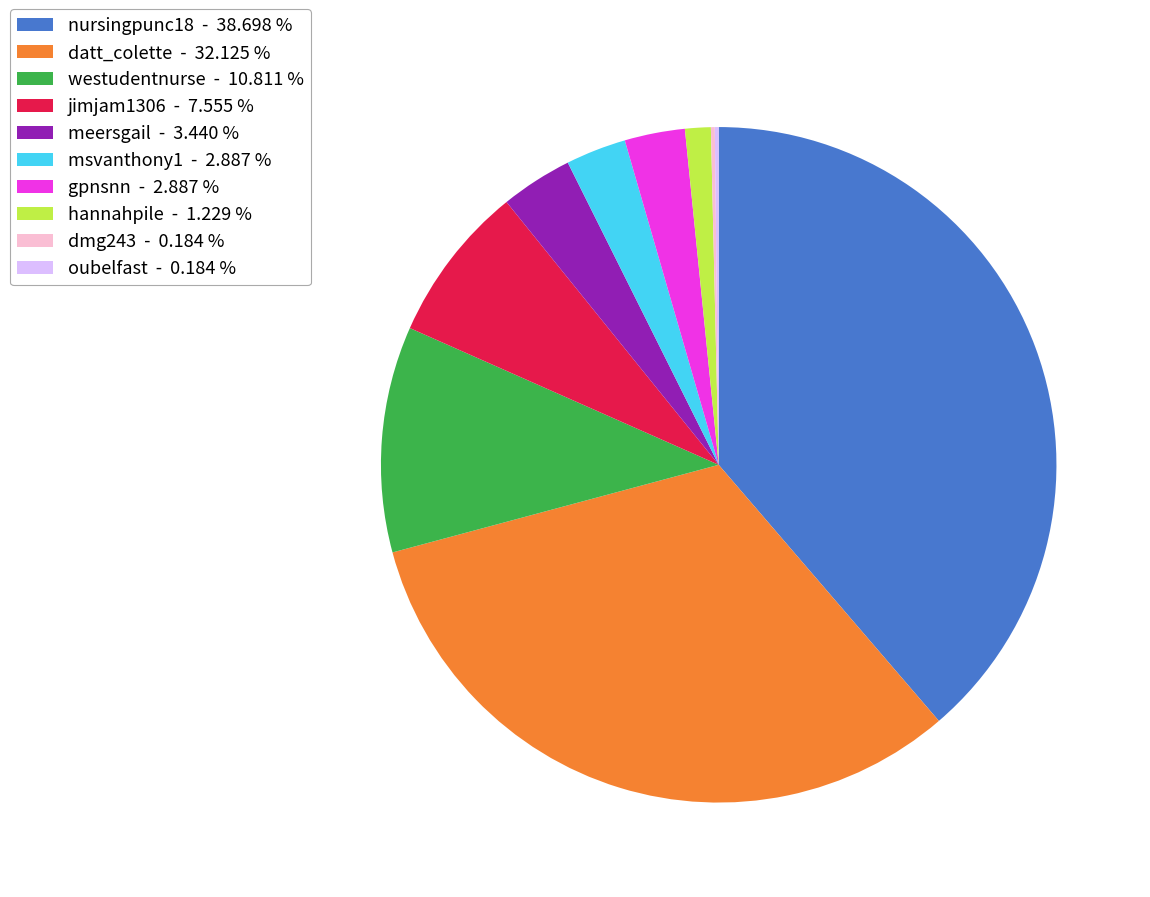

Does nursingpunc18 represent more than half of the total?

No